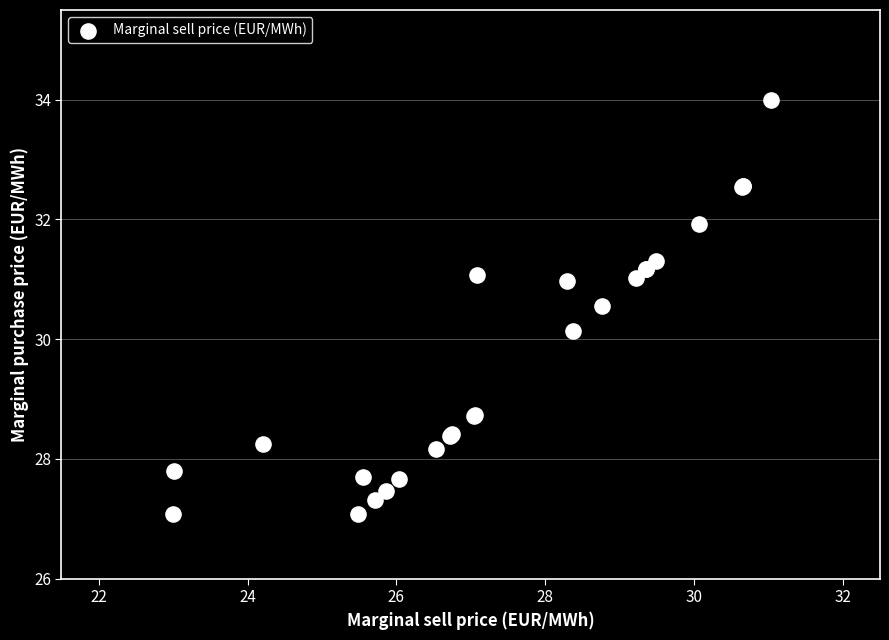

What Y value in the scatter plot is closest to 30?

30.1